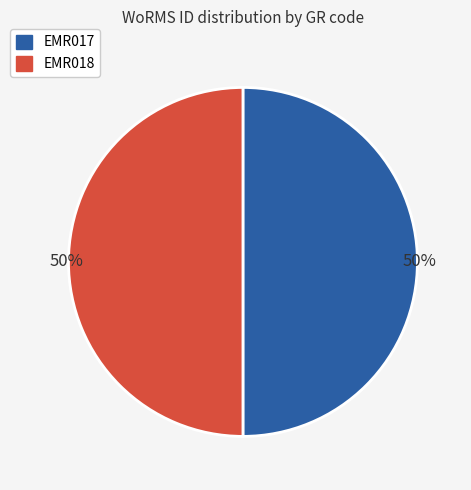

To the nearest percent, what percentage of the pie is EMR018?

50%